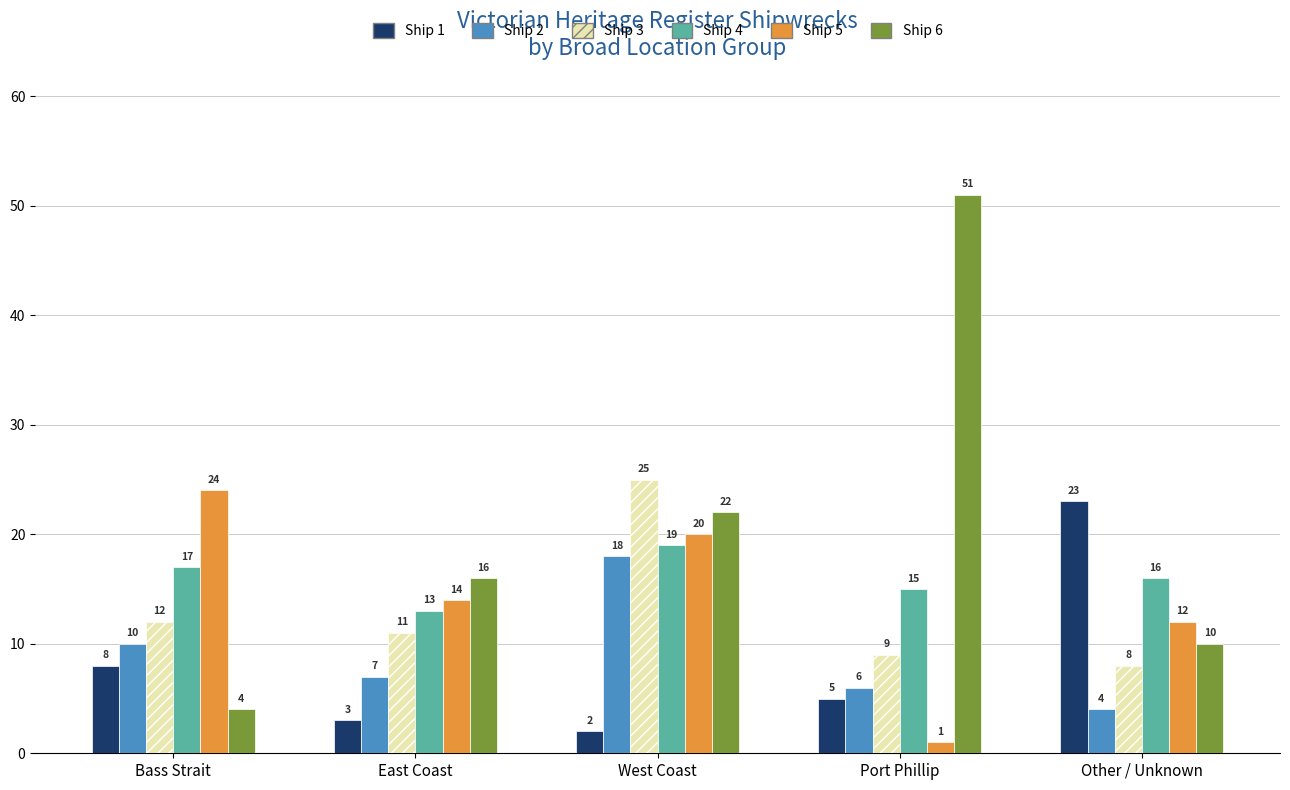

Count the Ship 4 values in the range 15 to 17.

3